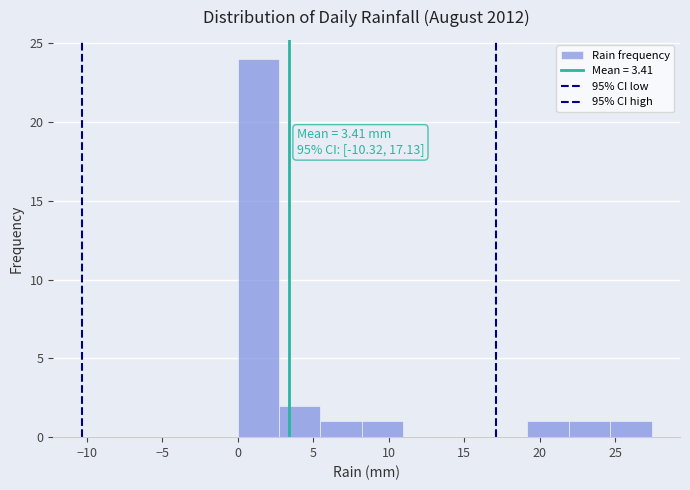

Which range on the x-axis has the tallest bar?

0.0 to 2.5